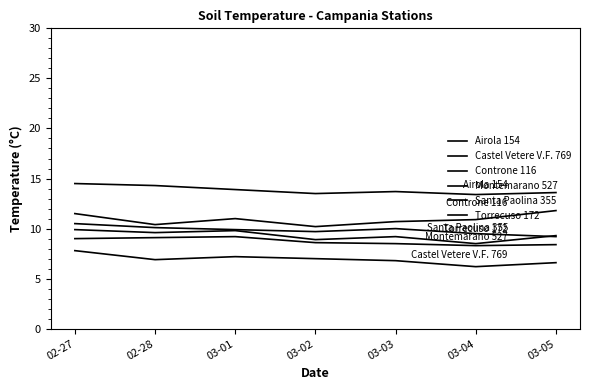

What is the difference between the second highest and second lowest values in the Castel Vetere V.F. 769 series?

0.6